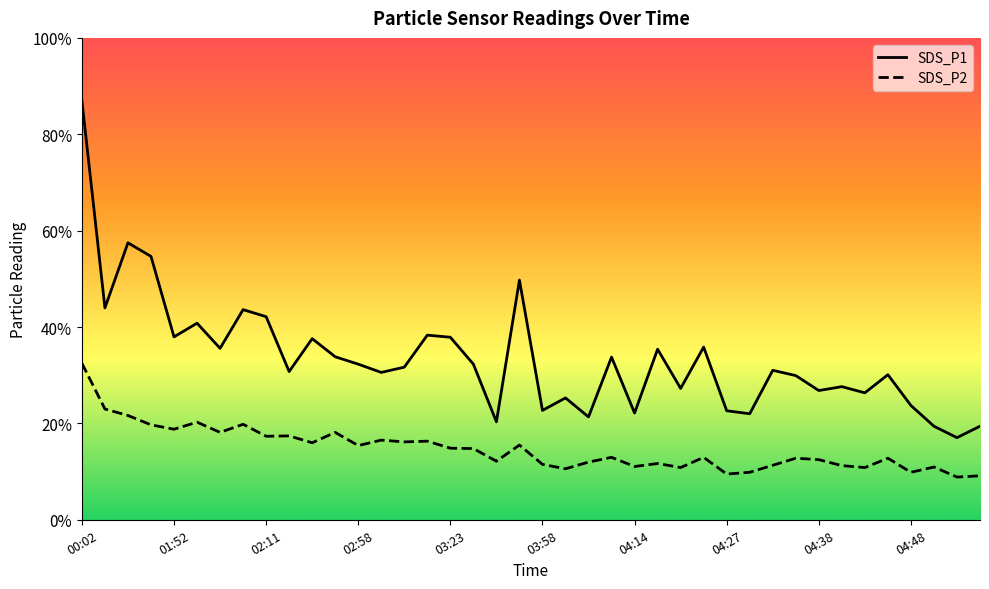

The SDS_P2 series shows 5.0 at 11. True or false?

True